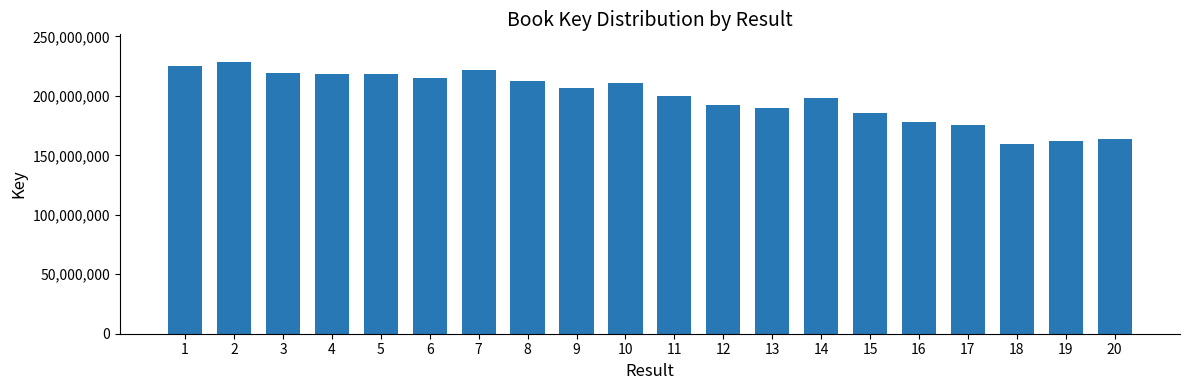

What is the value of the 9th bar from the left?

206881043